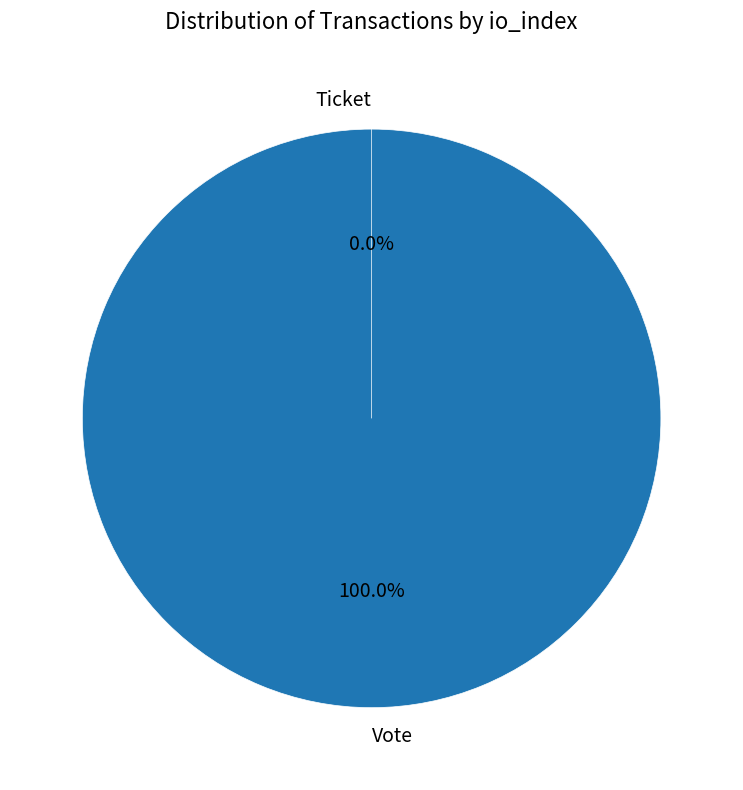

How many slices are in this pie chart?

2